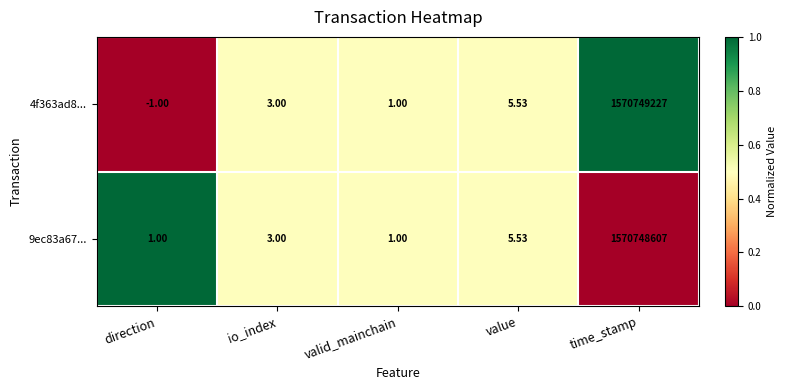

At how many categories does at least one series exceed 0?

5